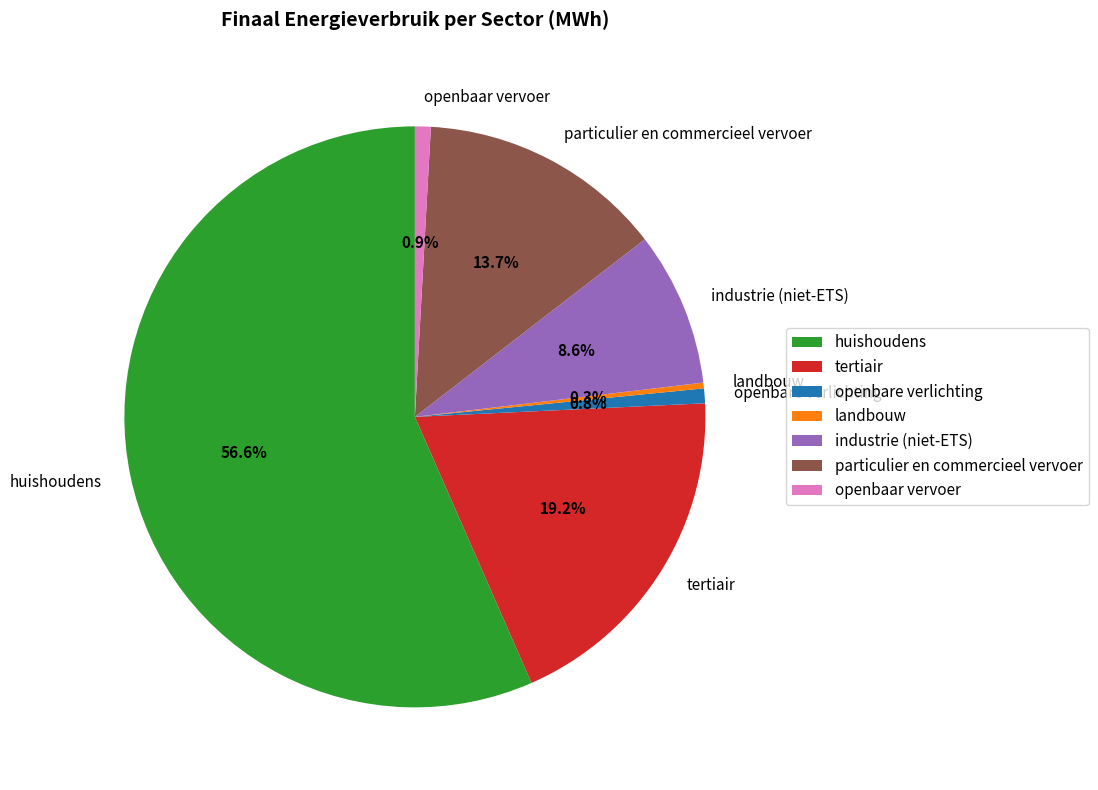

Do openbaar vervoer and tertiair together represent more than half of the pie?

No